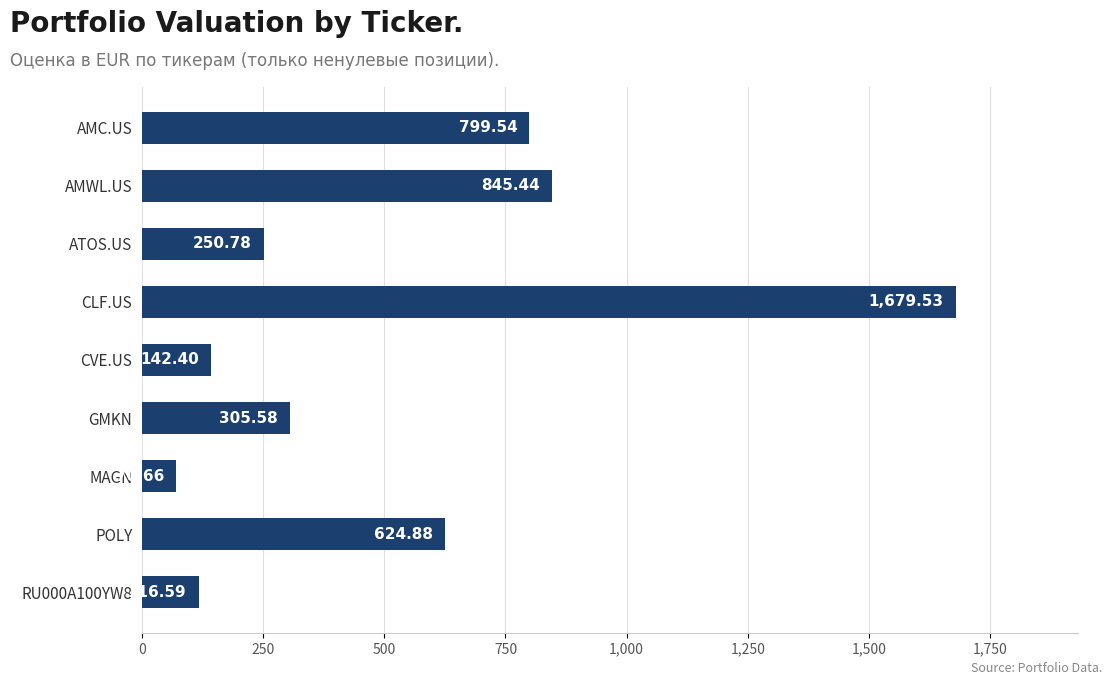

What is the label of the 5th bar from the top?

CVE.US